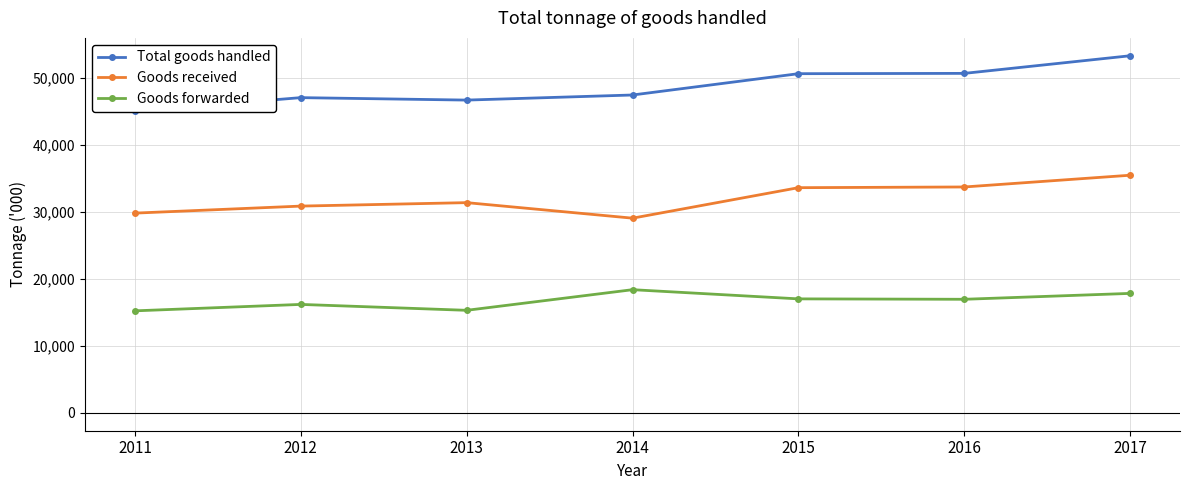

At how many categories does at least one series exceed 47524?

3